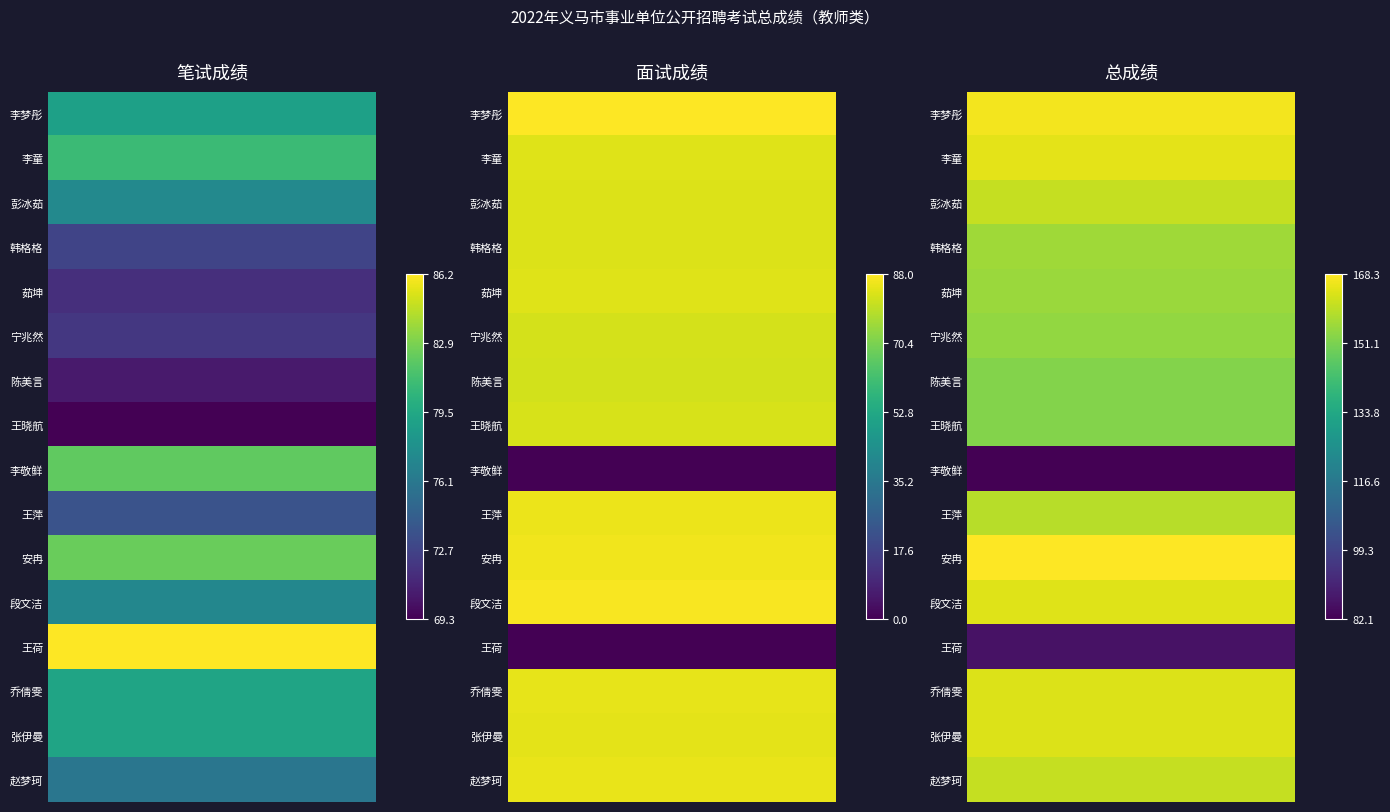

How many values in the 张伊曼 series exceed 84?

2